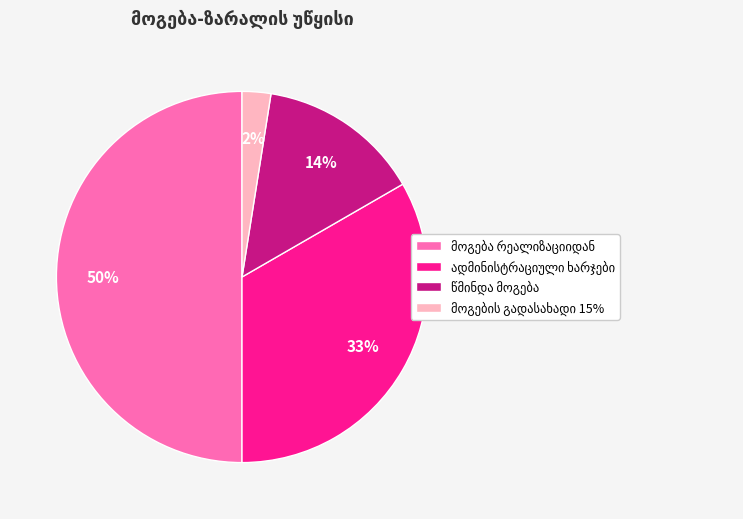

To the nearest percent, what is the average slice percentage?

25%